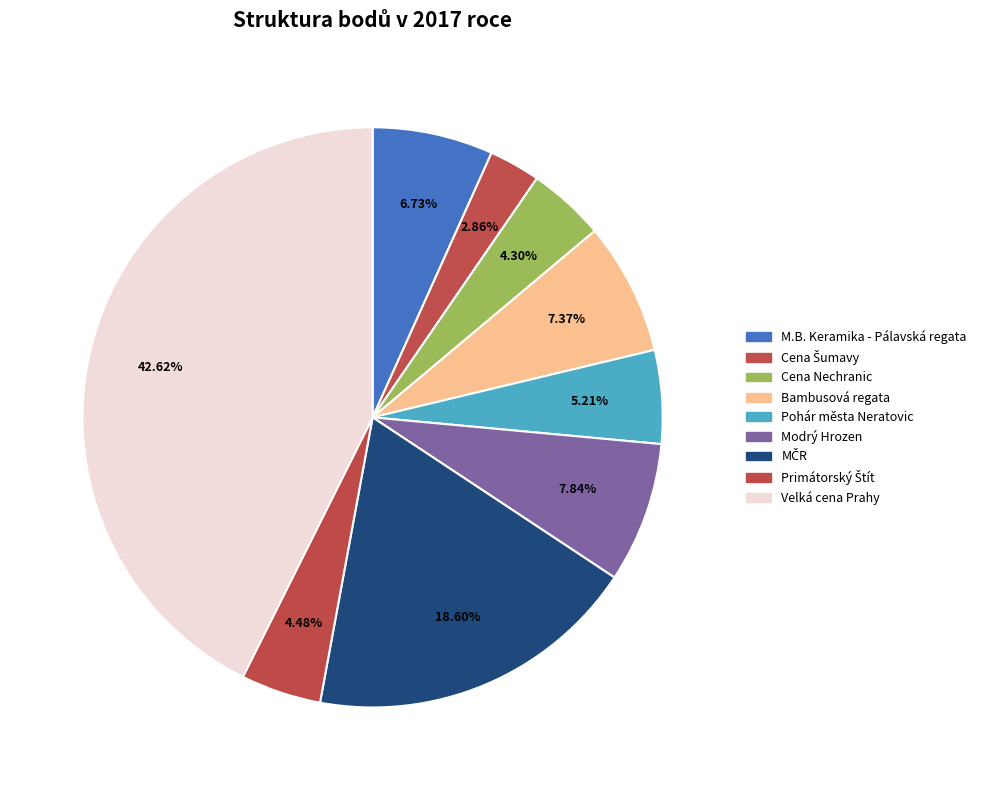

Which category has the smallest portion of the pie?

Cena Šumavy